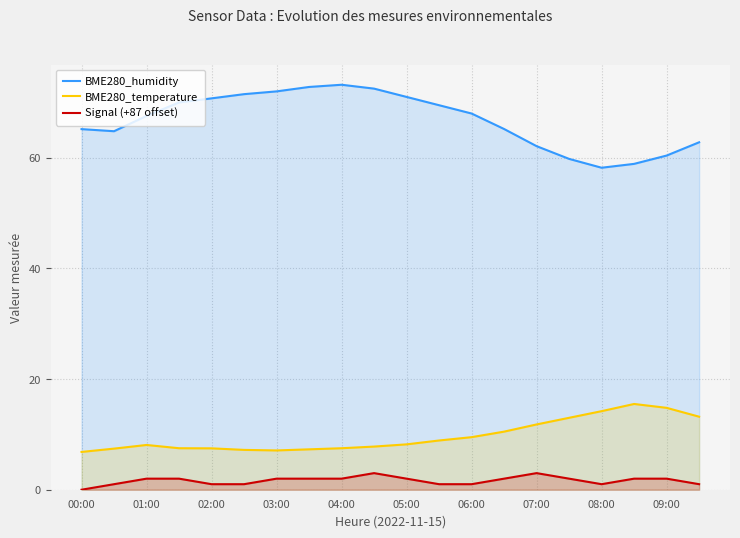

Is it true that BME280_humidity equals 116.8 at 09:00?

False